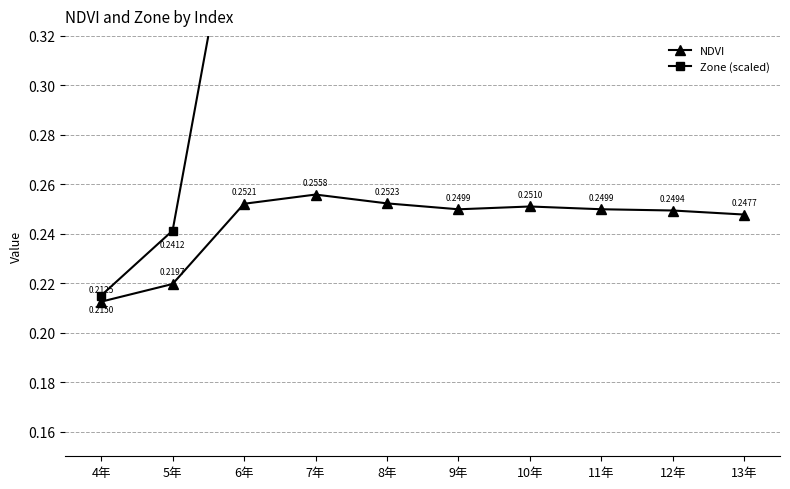

What is the label of the 7th point from the left?

10年